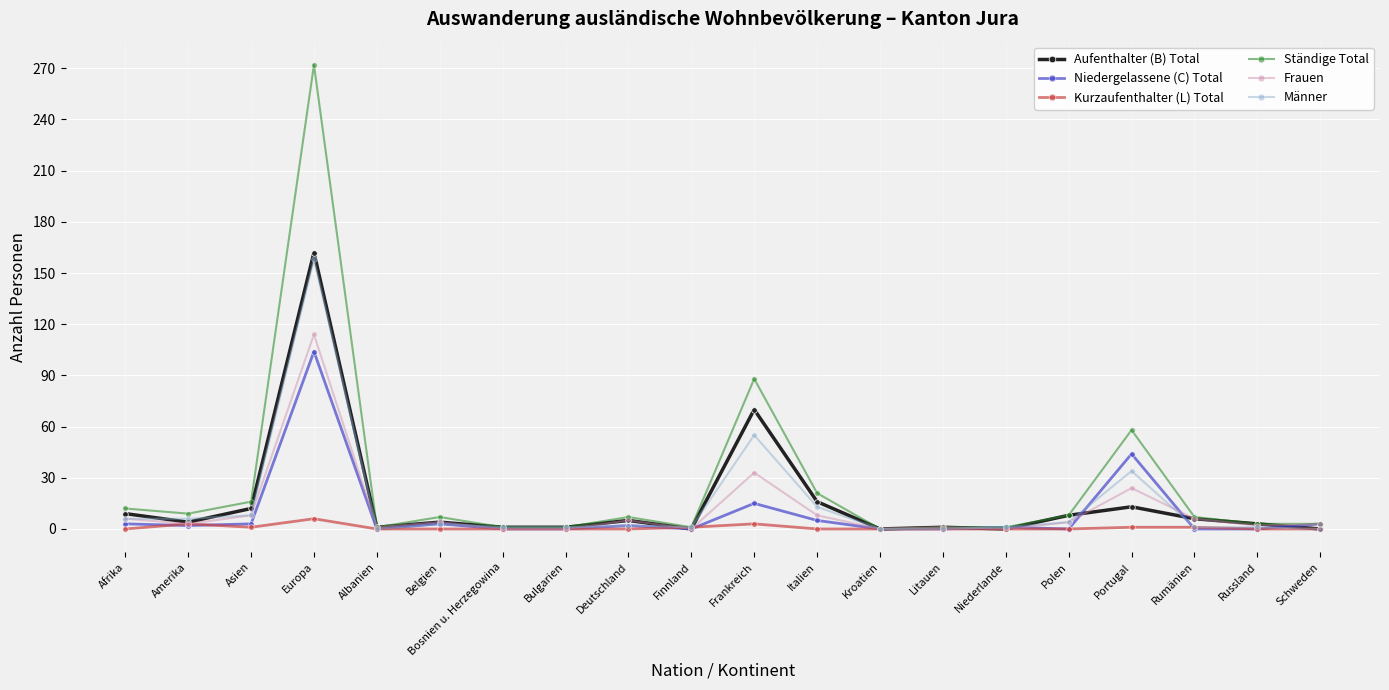

Is the value of Ständige Total at Portugal greater than the value of Männer at Portugal?

Yes